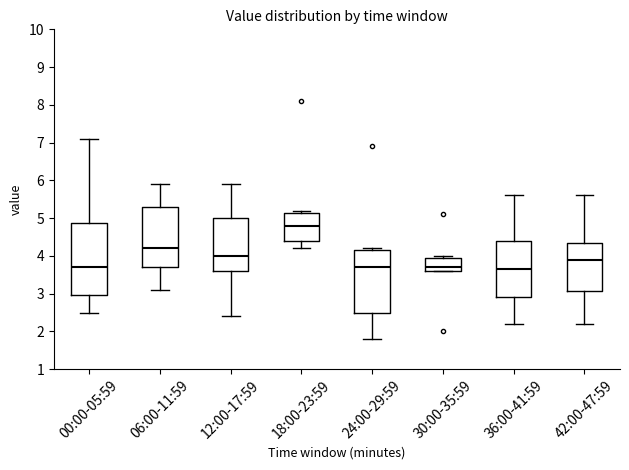

Reading left to right, transcribe this box plot: for each box, give where its median line is, the range the box spans, and where its two whiskers end, as read against the y-axis. The values are not printed on the chart, so give them approximately, as read against the axis.

00:00-05:59: median 3.7, box 3.0 to 4.9, whiskers 2.5 to 7.1
06:00-11:59: median 4.2, box 3.7 to 5.3, whiskers 3.1 to 5.9
12:00-17:59: median 4.0, box 3.6 to 5.0, whiskers 2.4 to 5.9
18:00-23:59: median 4.8, box 4.4 to 5.1, whiskers 4.2 to 5.2
24:00-29:59: median 3.7, box 2.5 to 4.2, whiskers 1.8 to 4.2 (just above the box's upper edge)
30:00-35:59: median 3.7, box 3.6 to 4.0, whiskers 3.6 to 4.0 (just above the box's upper edge)
36:00-41:59: median 3.7, box 2.9 to 4.4, whiskers 2.2 to 5.6
42:00-47:59: median 3.9, box 3.1 to 4.4, whiskers 2.2 to 5.6